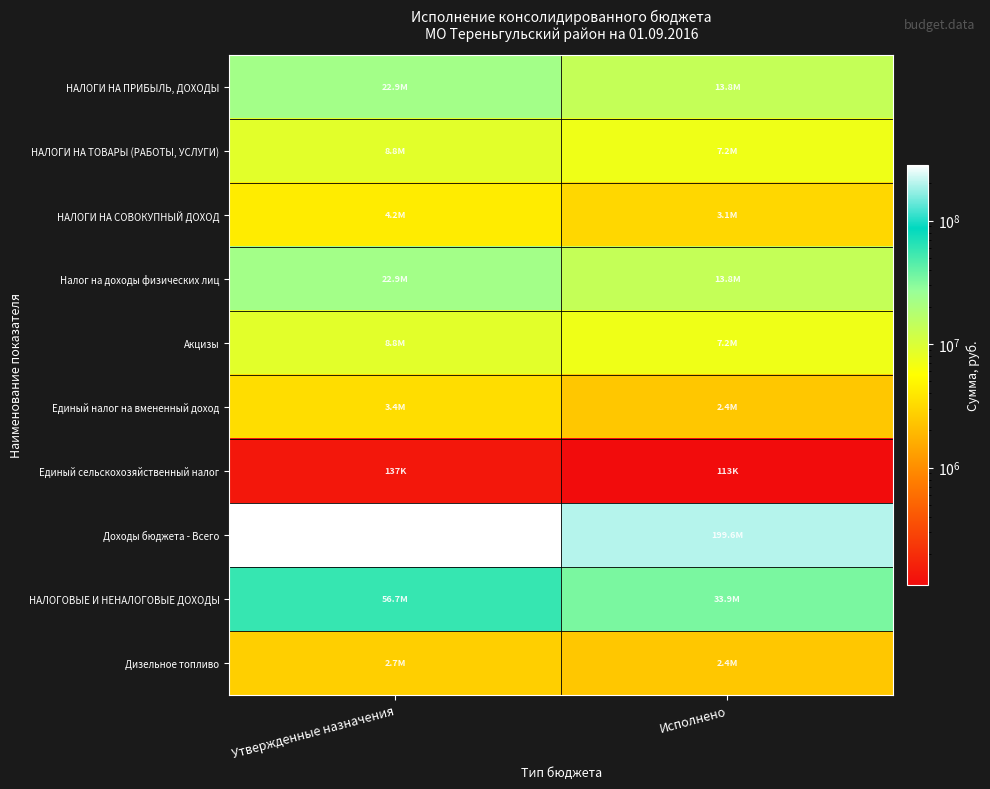

Reading right to left, transcribe all the data shown in this chart.

НАЛОГИ НА ПРИБЫЛЬ, ДОХОДЫ: Исполнено=13846015.2	Утвержденные назначения=22886000.0
НАЛОГИ НА ТОВАРЫ (РАБОТЫ, УСЛУГИ): Исполнено=7159464.2	Утвержденные назначения=8783200.0
НАЛОГИ НА СОВОКУПНЫЙ ДОХОД: Исполнено=3096807.2	Утвержденные назначения=4246600.0
Налог на доходы физических лиц: Исполнено=13846015.2	Утвержденные назначения=22886000.0
Акцизы: Исполнено=7159464.2	Утвержденные назначения=8783200.0
Единый налог на вмененный доход: Исполнено=2412395.6	Утвержденные назначения=3400000.0
Единый сельскохозяйственный налог: Исполнено=113249.1	Утвержденные назначения=137100.0
Доходы бюджета - Всего: Исполнено=199575718.9	Утвержденные назначения=281448299.6
НАЛОГОВЫЕ И НЕНАЛОГОВЫЕ ДОХОДЫ: Исполнено=33922264.2	Утвержденные назначения=56659700.0
Дизельное топливо: Исполнено=2403502.7	Утвержденные назначения=2747000.0